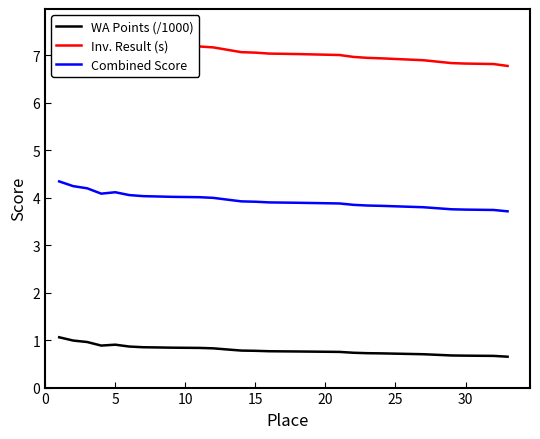

Which series has the largest total across all categories?

Inv. Result (s)